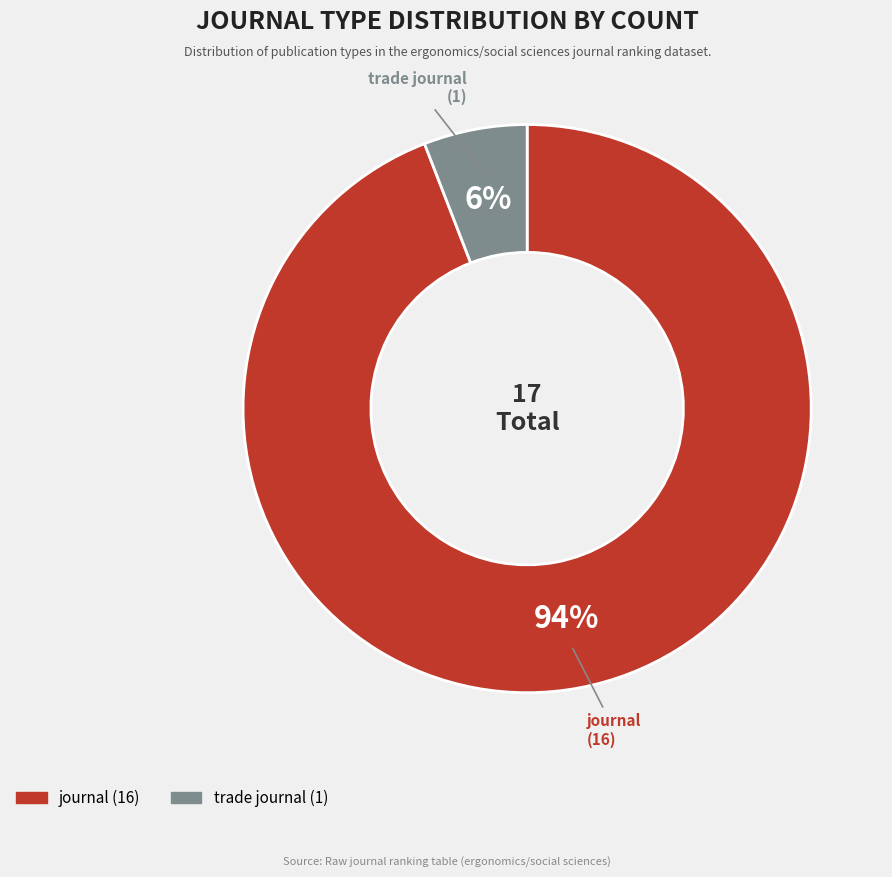

Which category has the biggest portion of the pie?

journal